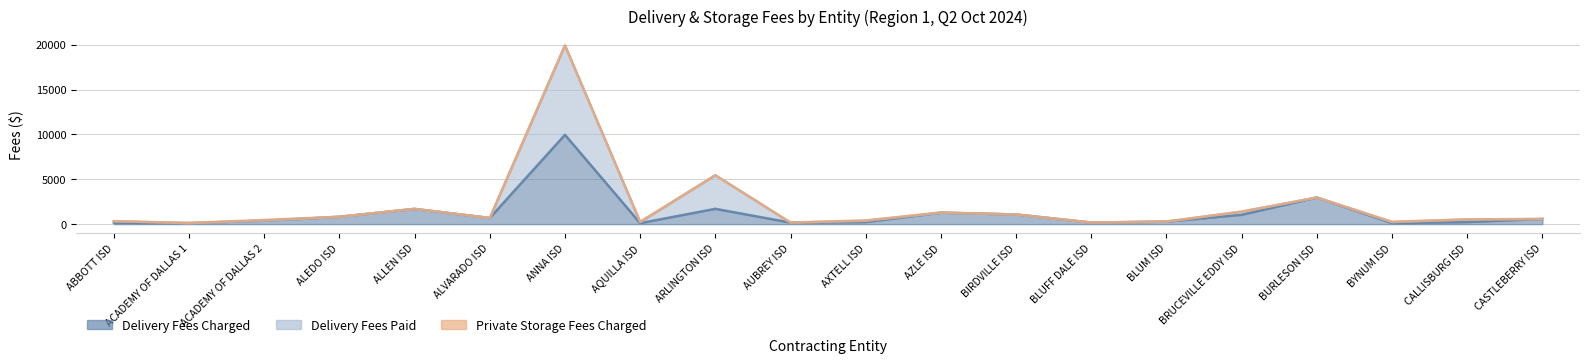

What are all the series names shown in the legend?

Delivery Fees Charged, Delivery Fees Paid, Private Storage Fees Charged